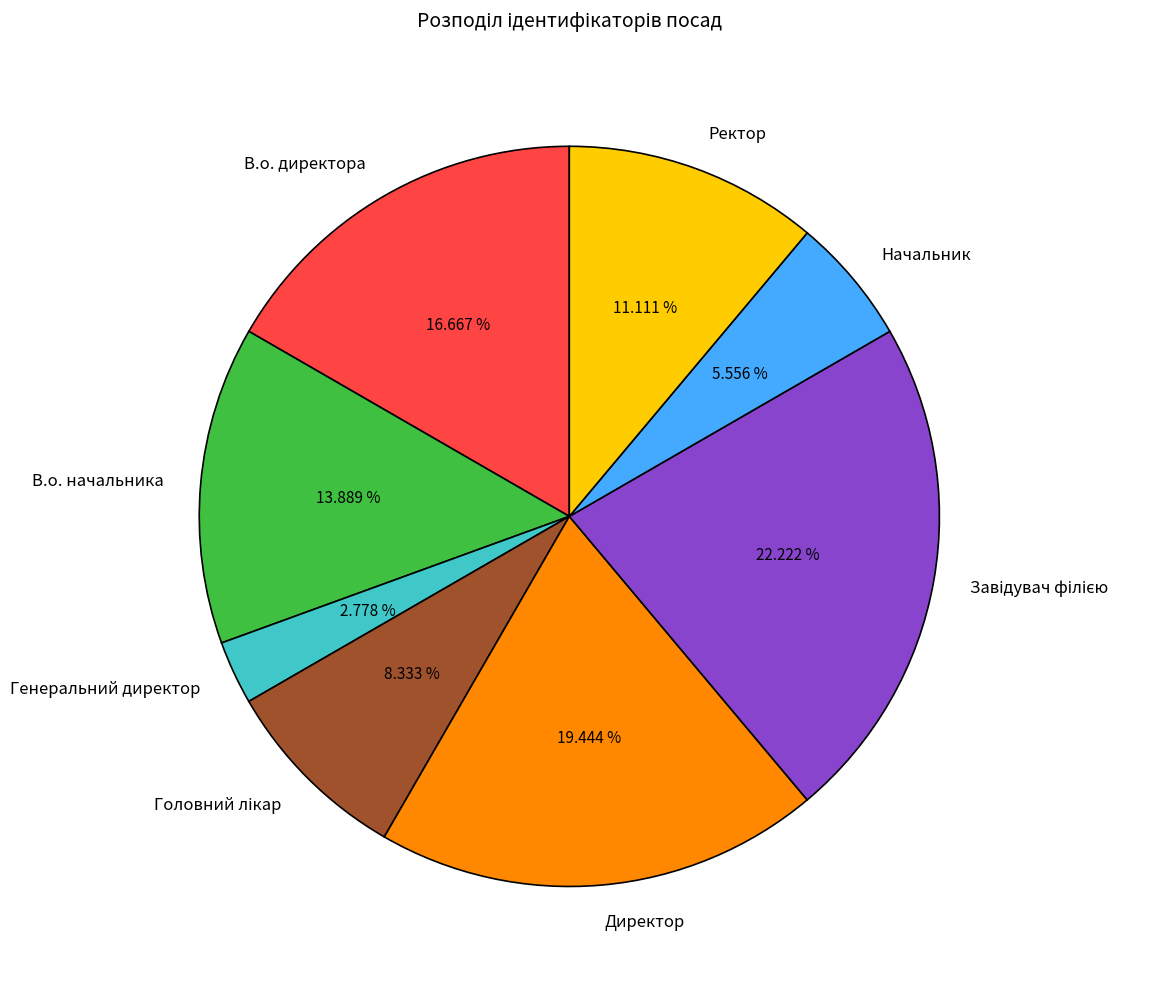

Which slice is the smallest?

Генеральний директор